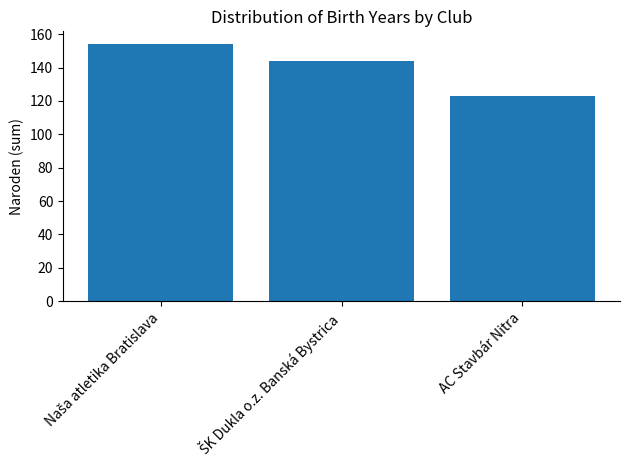

True or false: the data shows 45 at AC Stavbár Nitra.

False